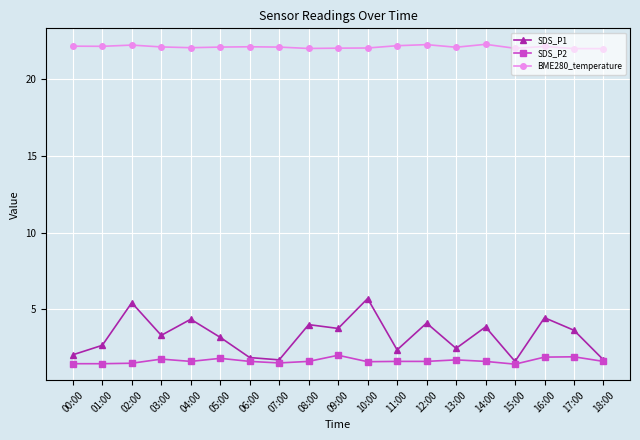

How many series are shown in this chart?

3